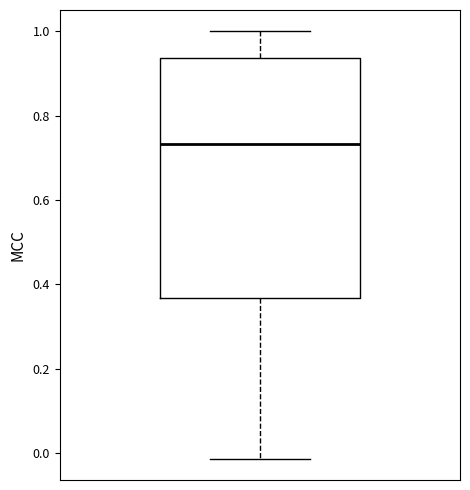

Where is the upper edge of the box on the y-axis? The values are not printed on the chart, so give them approximately, as read against the axis.

0.94